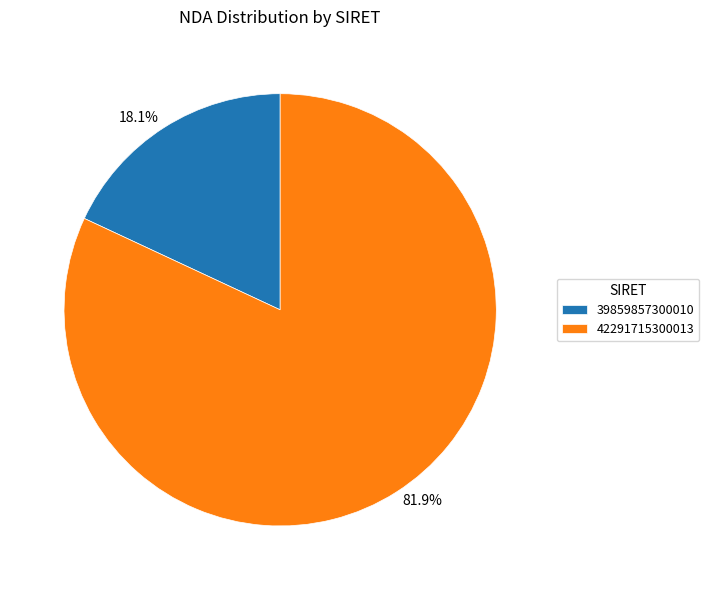

Rank the categories by value from highest to lowest.

42291715300013, 39859857300010